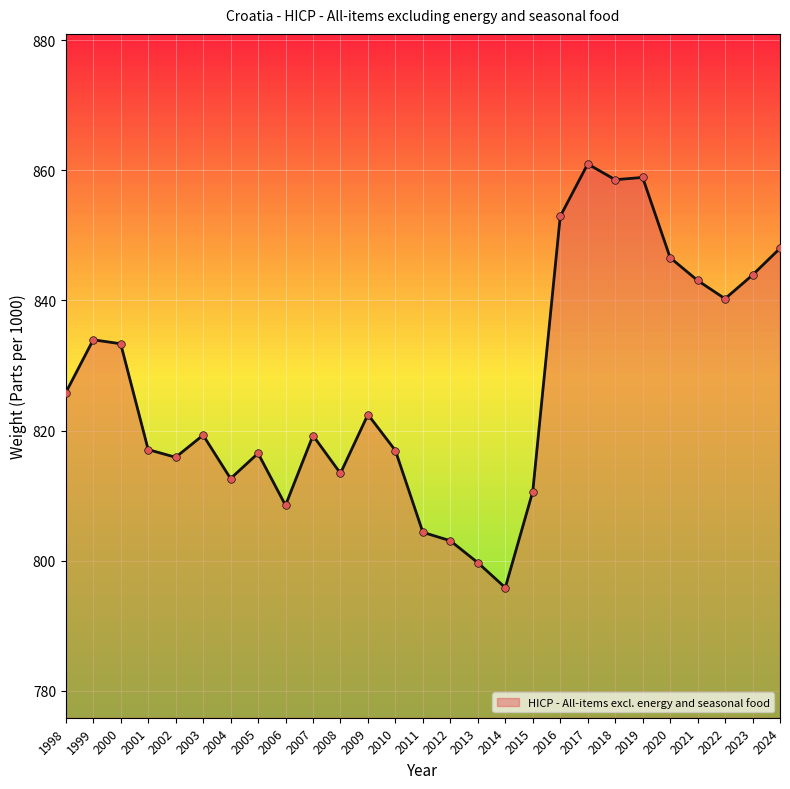

What is the ratio of the value at 2002 to the value at 2010?

1.0